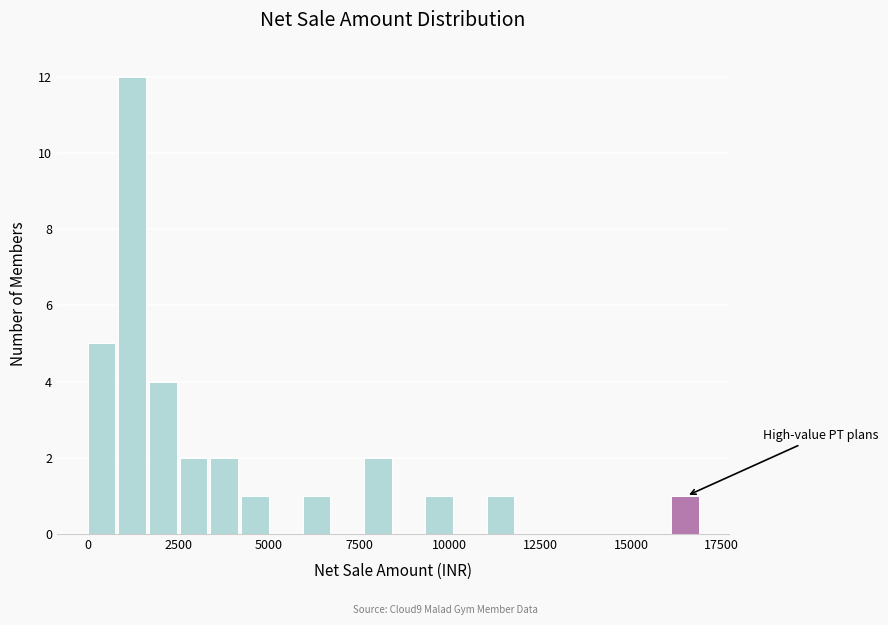

Around what value on the x-axis is the tallest bar? Give the approximate position of its centre, as read against the axis.

1000